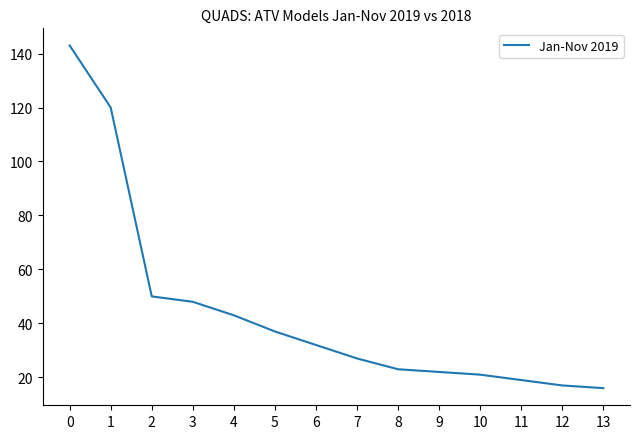

True or false: the data shows 32 at 11.

False